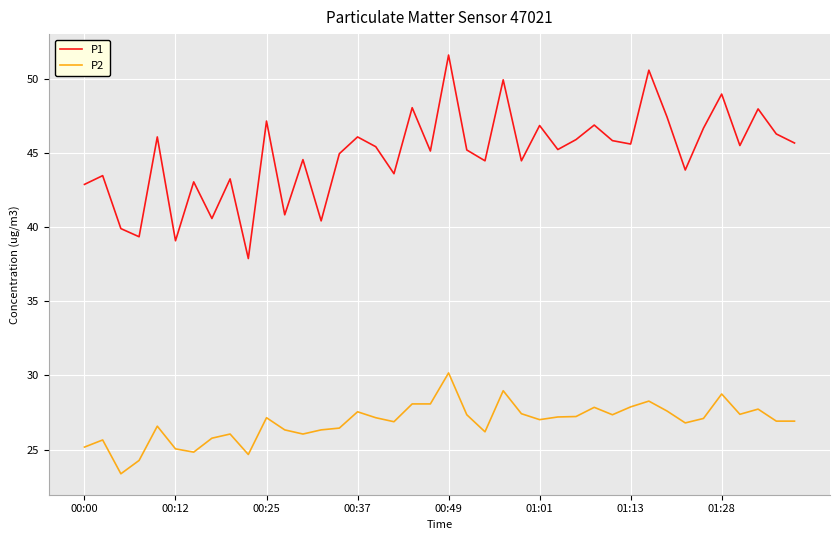

What are all the series names shown in the legend?

P1, P2